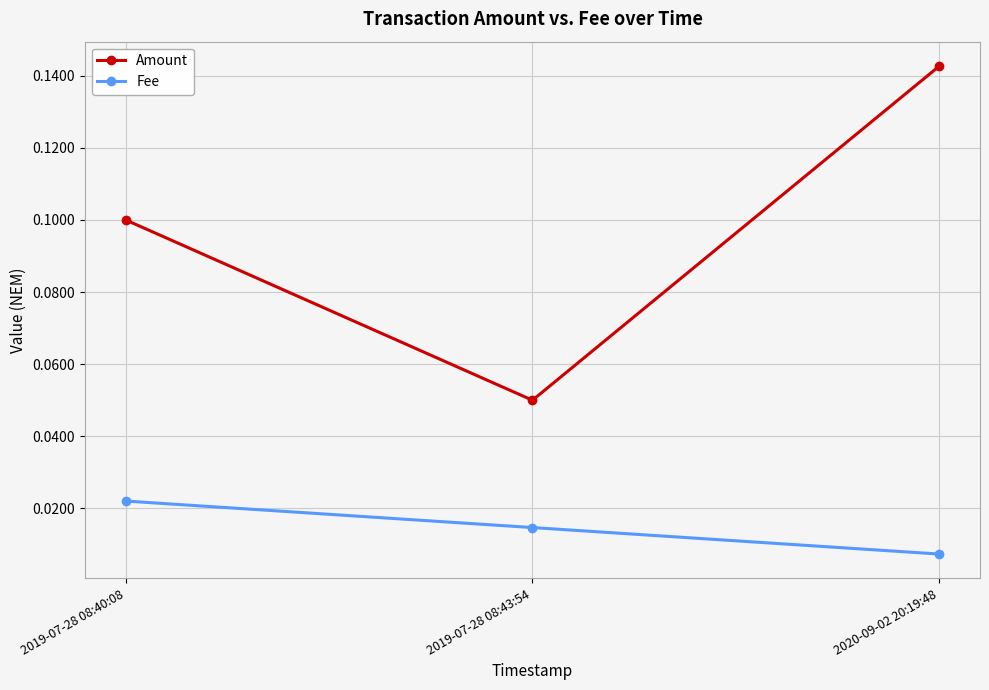

Is this an area chart (filled region under the line)?

No